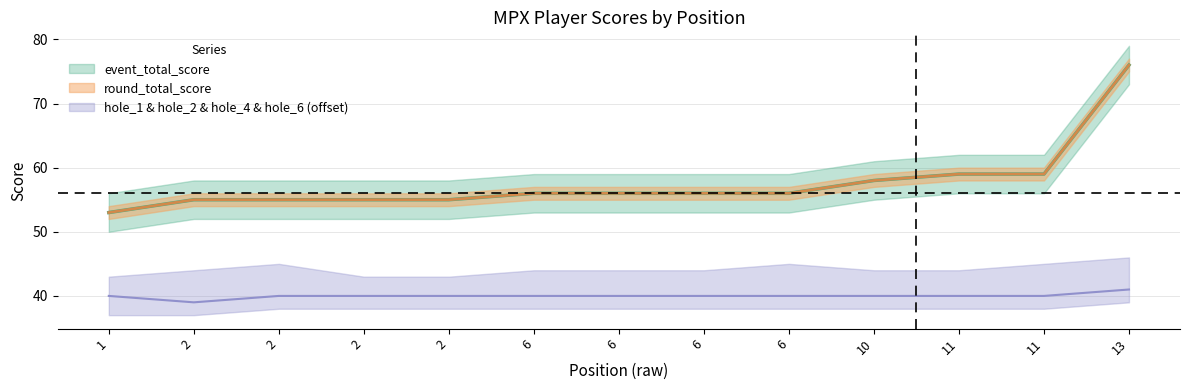

Reading left to right, transcribe all the data shown in this chart.

event_total_score: 53	55	55	55	55	56	56	56	56	58	59	59	76
round_total_score: 53	55	55	55	55	56	56	56	56	58	59	59	76
hole_1: 40	39	40	40	40	40	40	40	40	40	40	40	41